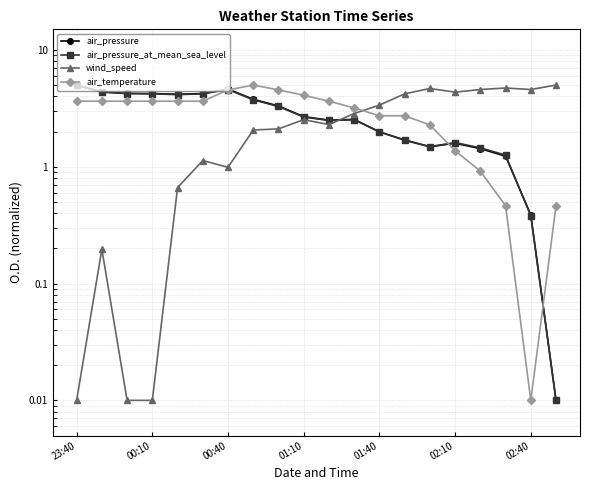

What is the difference between the maximum and minimum values in the air_temperature series?

5.0